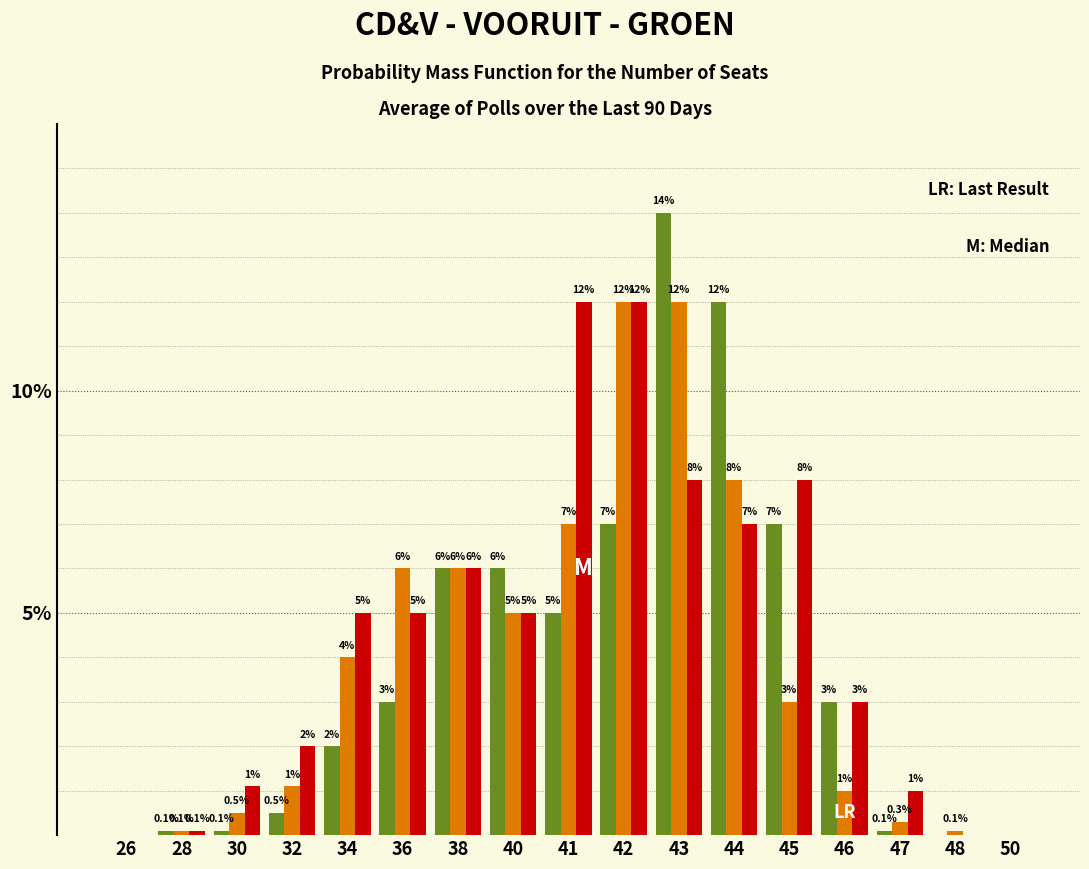

What is the greatest value displayed?

14.0